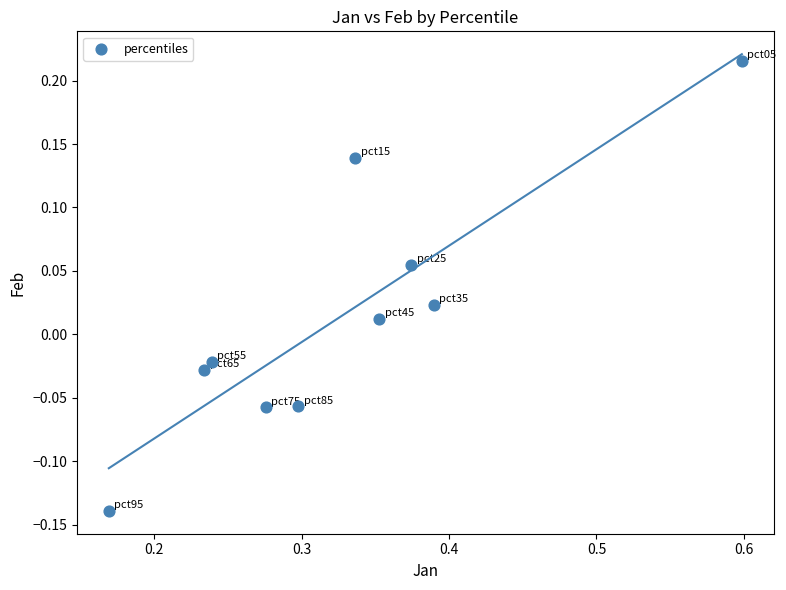

What is the range of Y values (max minus min)?

0.4